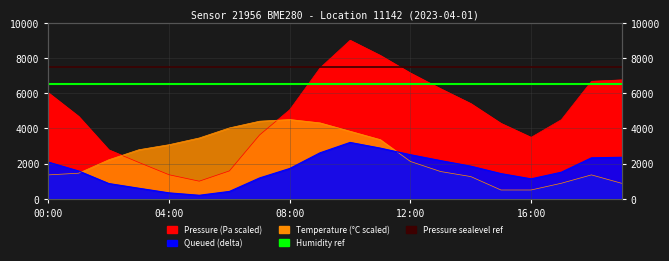

True or false: Pressure sealevel ref and Humidity ref (100%) intersect in this chart.

False